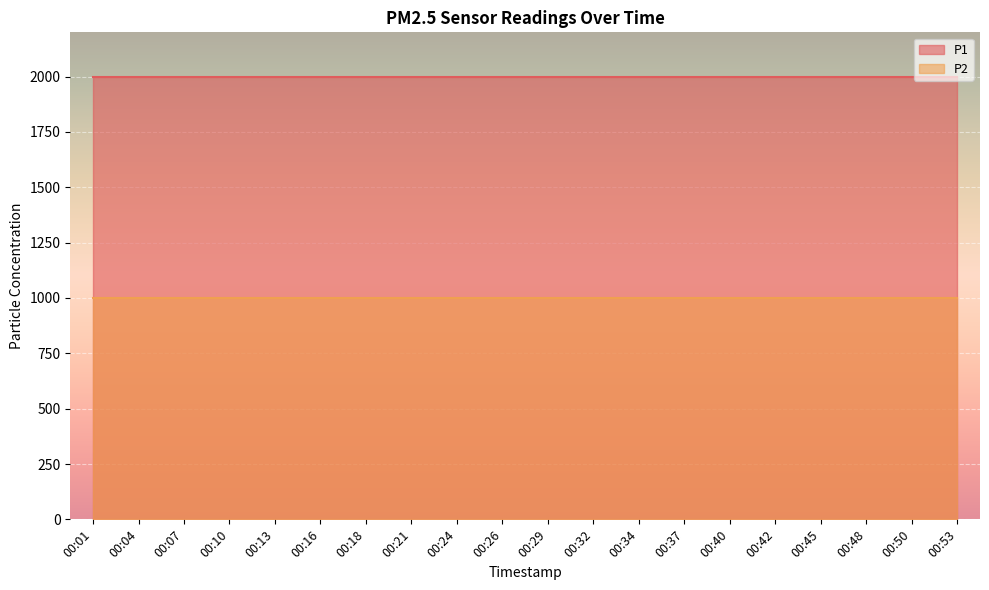

The value of P2 at 00:24 is 1697.4. True or false?

False